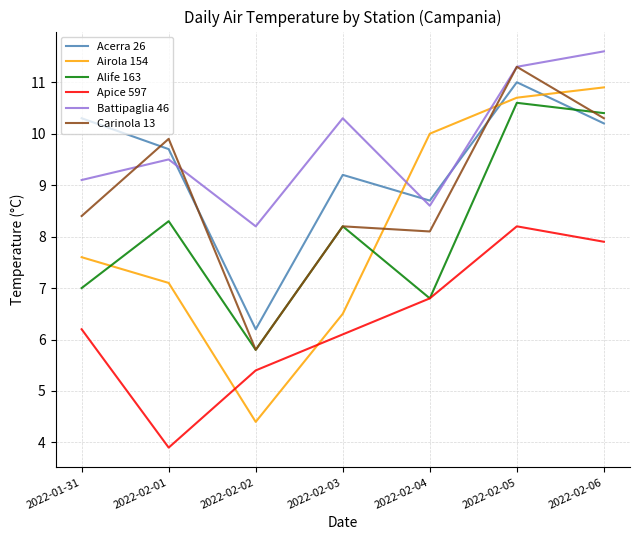

Does the chart have visible grid lines?

Yes